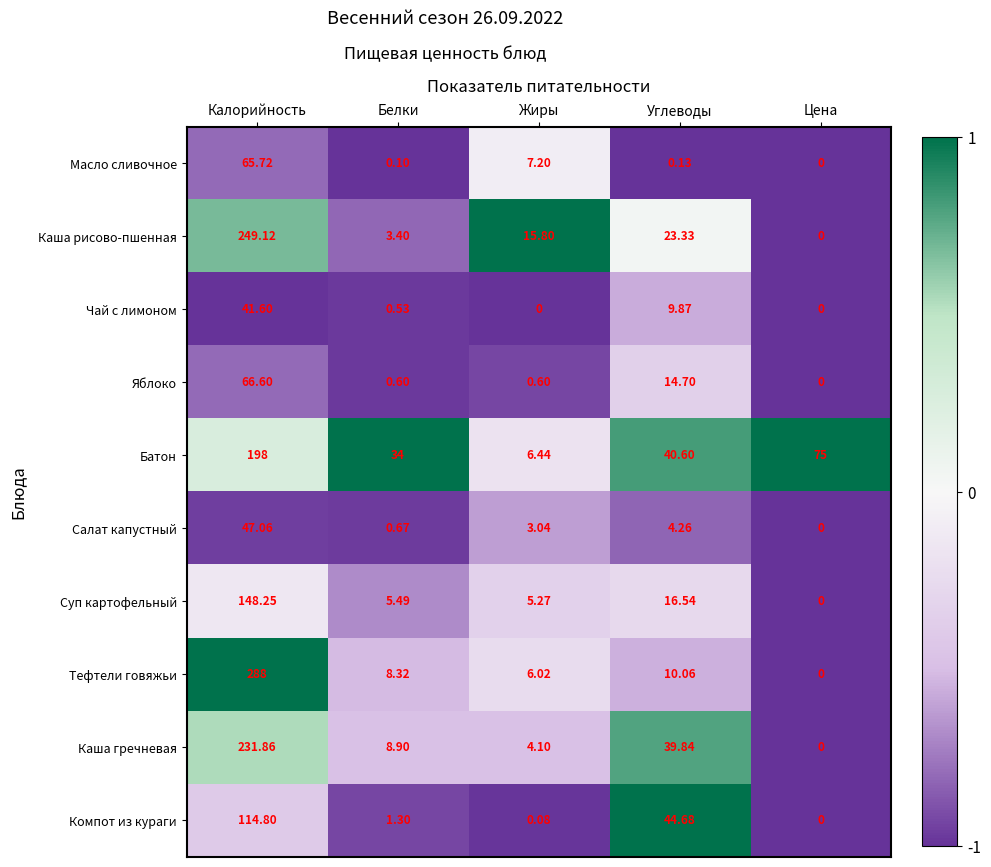

Which series has the largest range (max minus min)?

Тефтели говяжьи